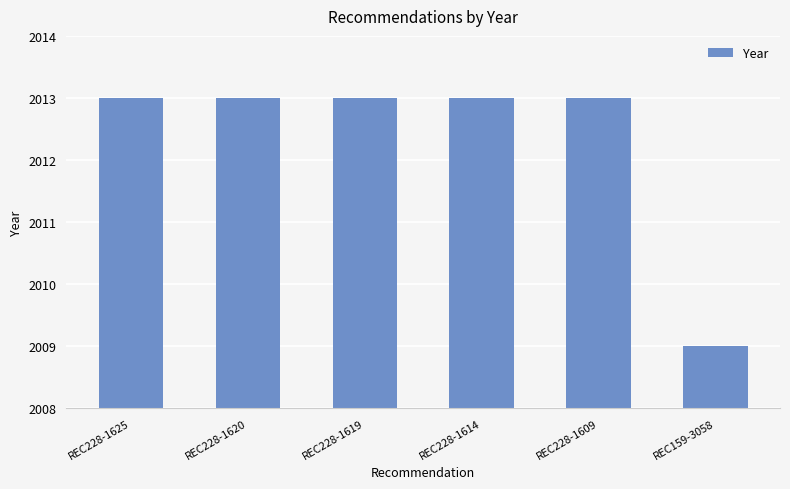

The chart shows a value of 649 at REC228-1609. True or false?

False